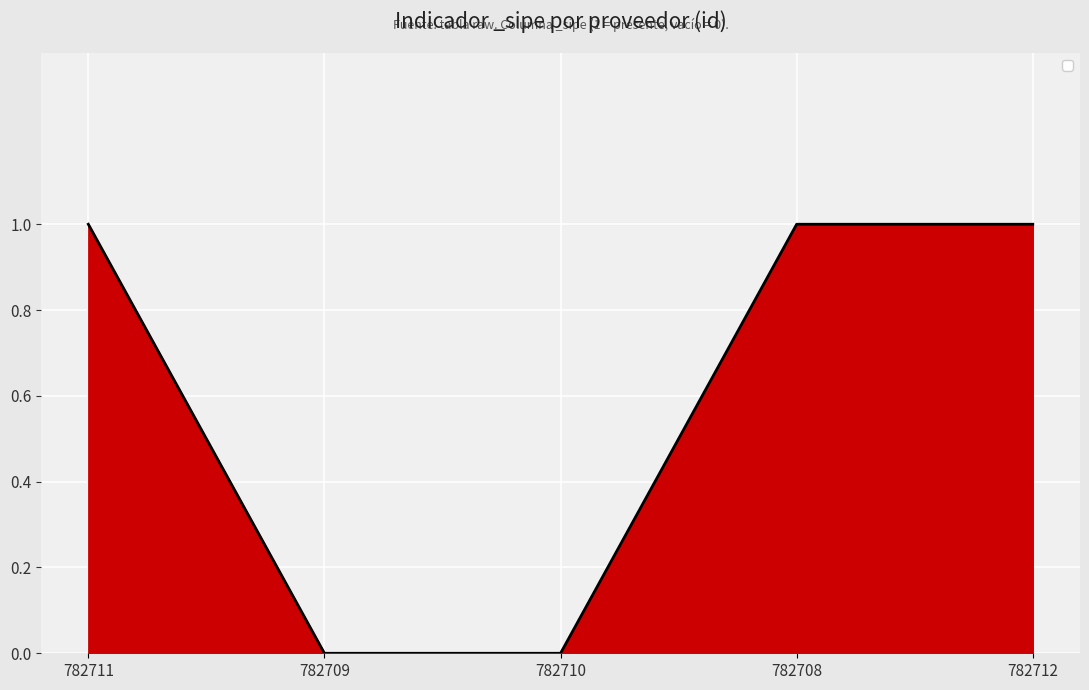

Reading left to right, what are all the values shown in this chart?

1	0	0	1	1